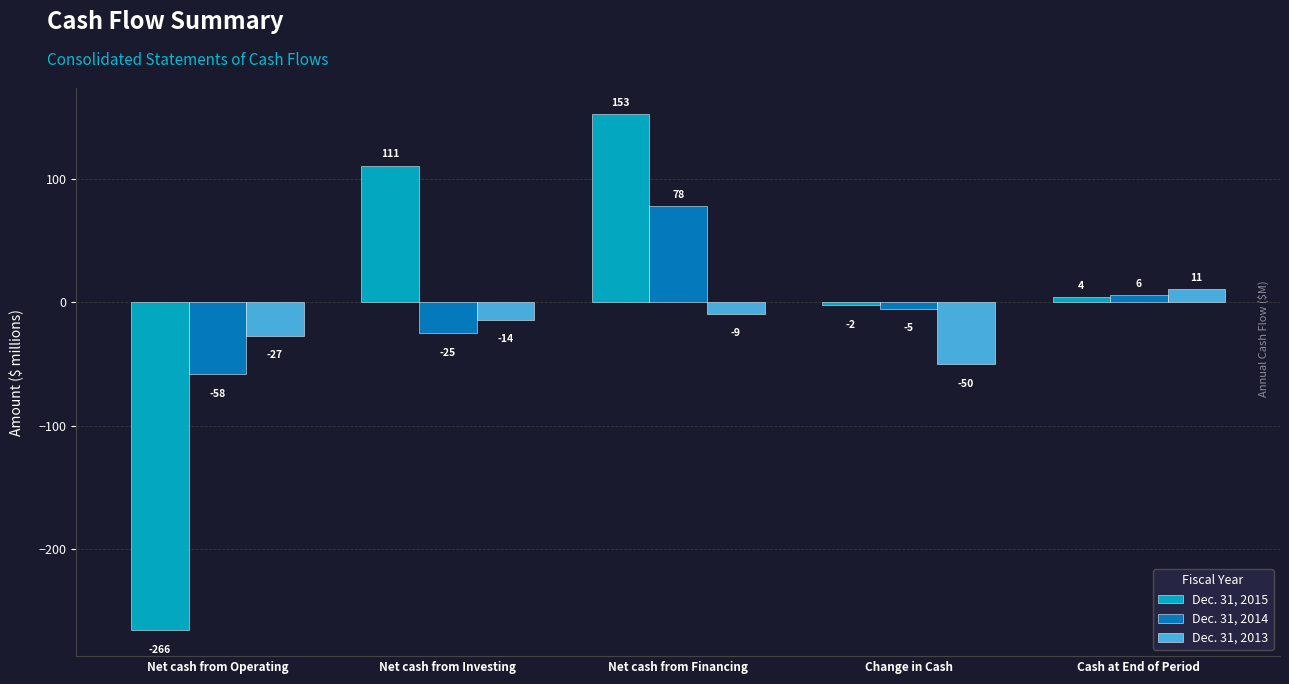

How many positive values does the Dec. 31, 2015 series have?

3